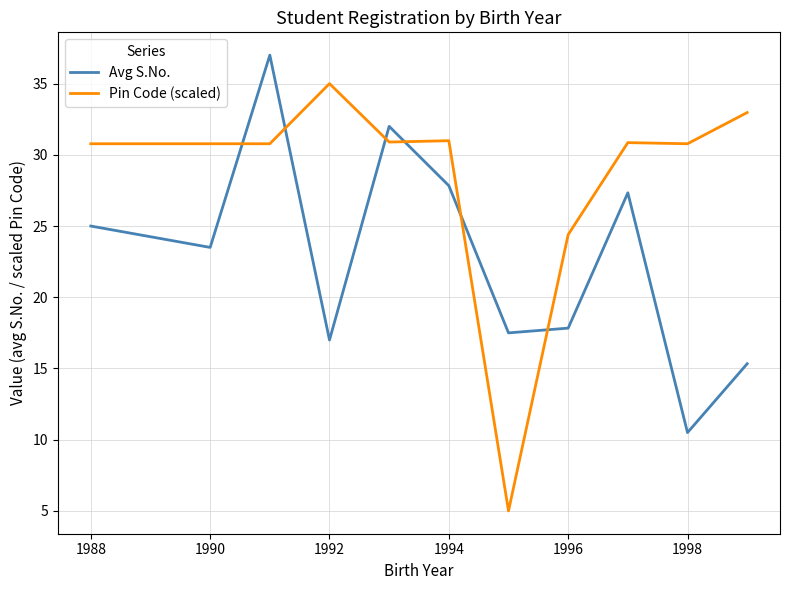

True or false: Pin Code (scaled) and Avg S.No. cross at least once.

True